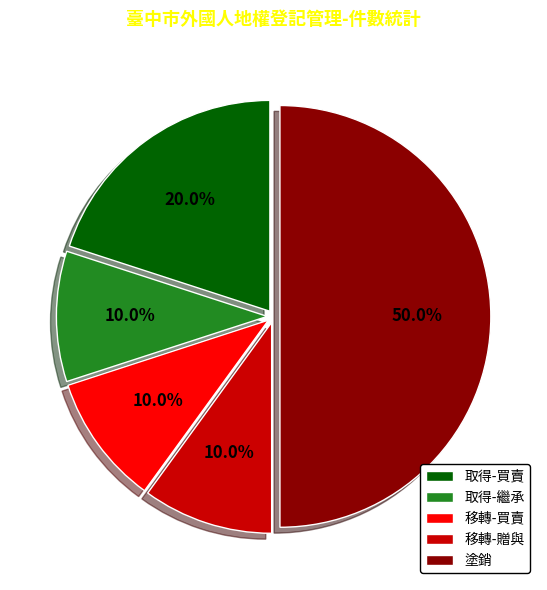

To the nearest percent, what percentage of the pie is 移轉-贈與?

10%